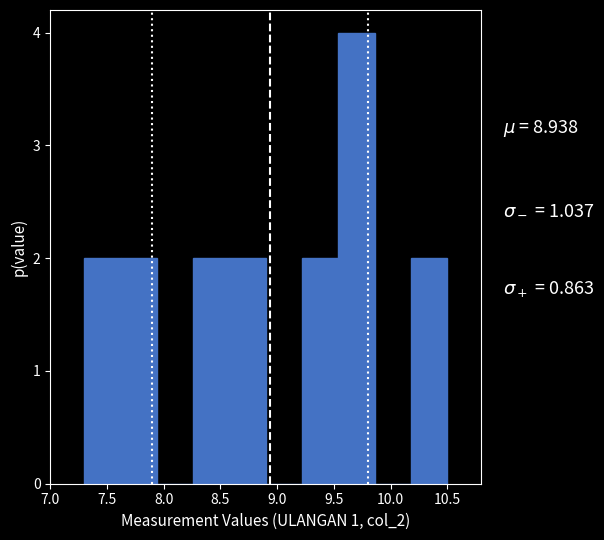

Which range on the x-axis has the tallest bar?

9.54 to 9.86